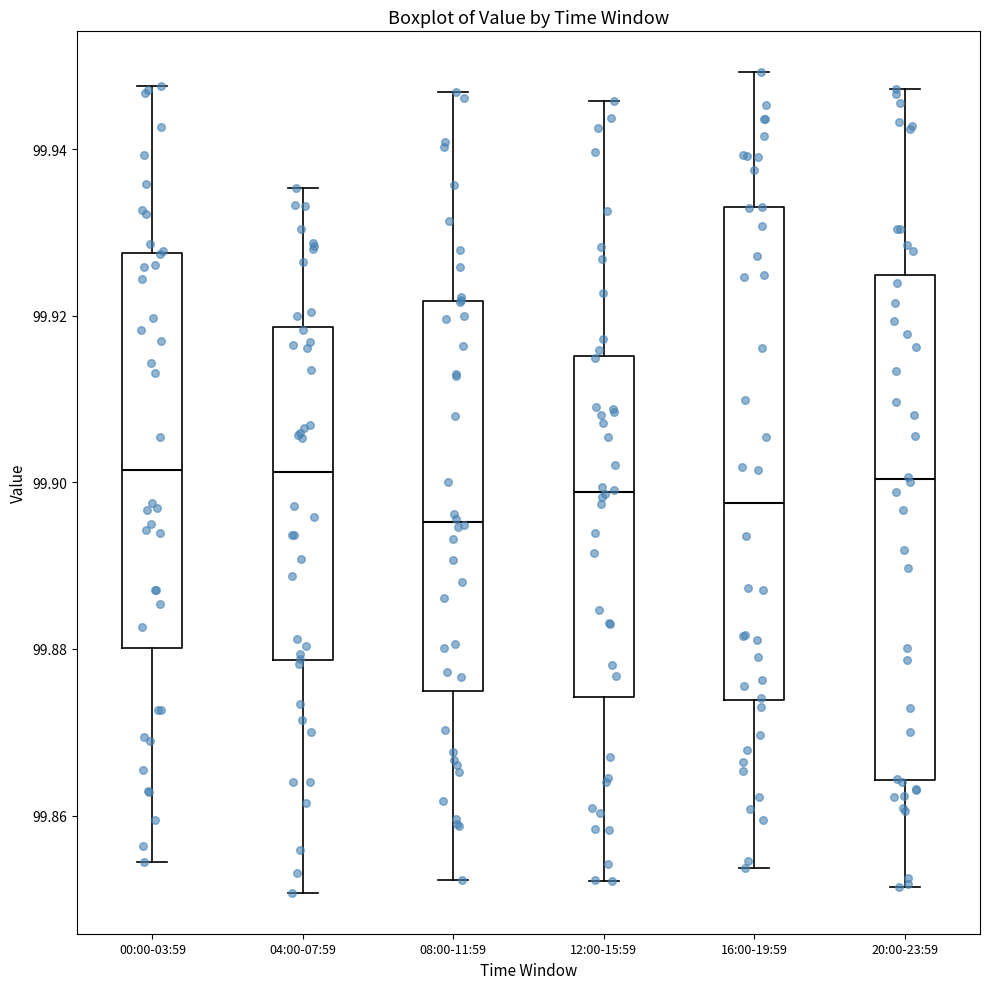

Where does the median line of the box for 00:00-03:59 sit on the y-axis? The values are not printed on the chart, so give them approximately, as read against the axis.

99.902